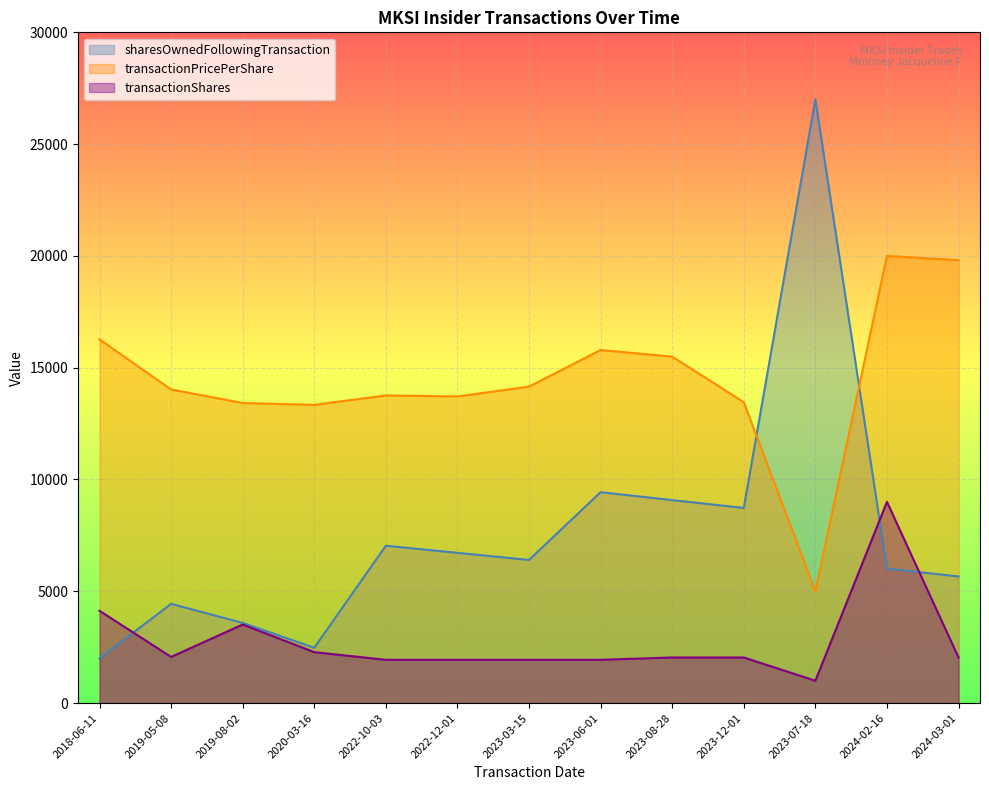

At how many categories does at least one series exceed 16417?

3